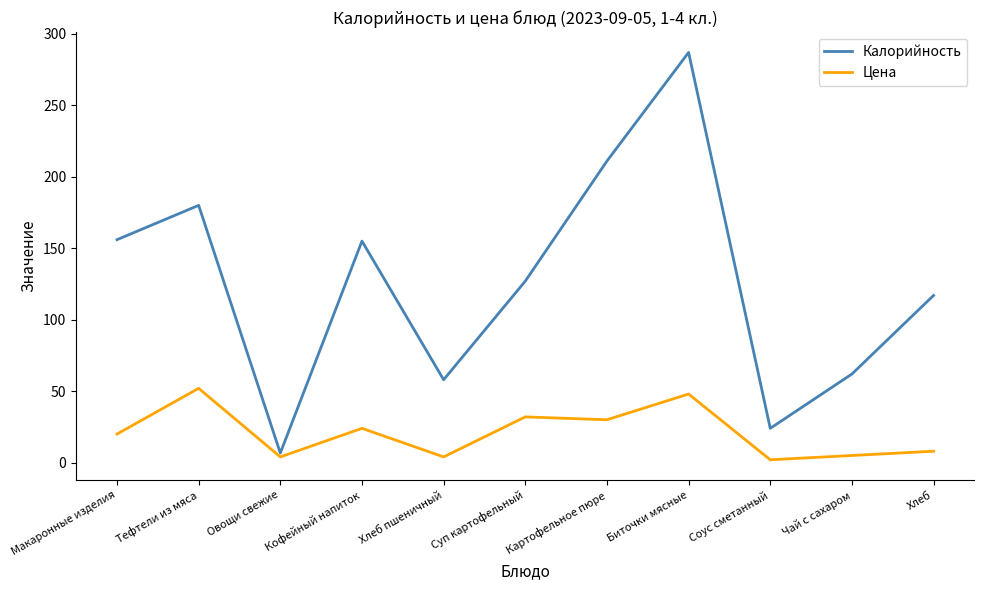

How many interior local peaks does the Калорийность series have?

3